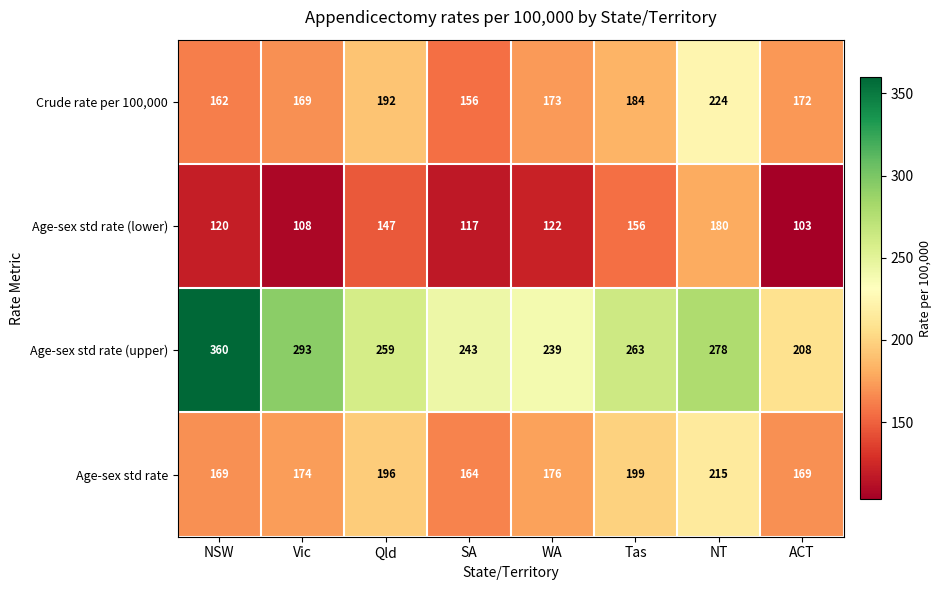

Is it true that Crude rate per 100,000 equals 156 at SA?

True